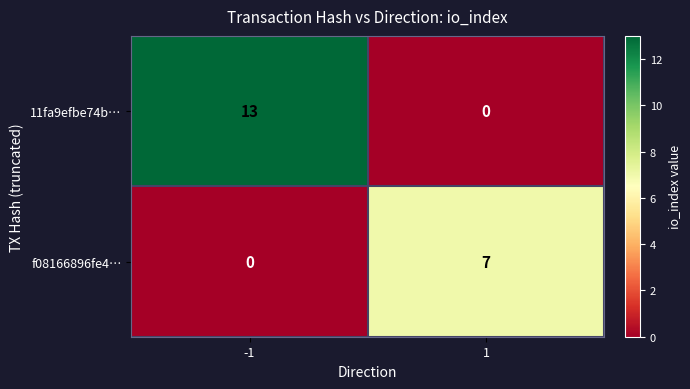

What value does the 11fa9efbe74b… series have at -1, to the nearest 5?

15